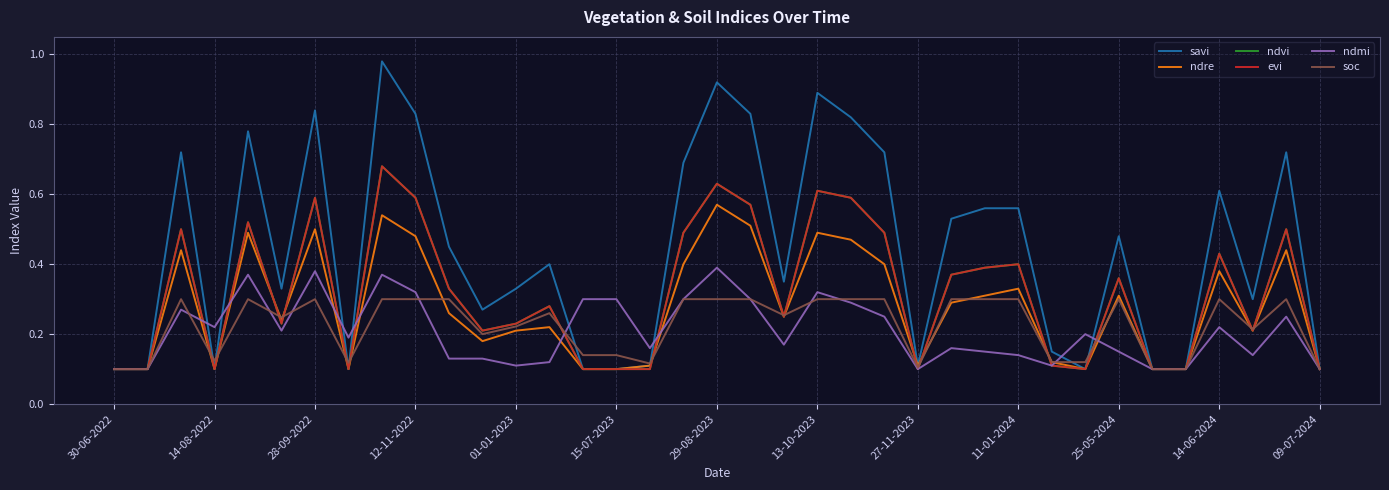

Which series ends up on top after the final intersection of evi and soc?

evi